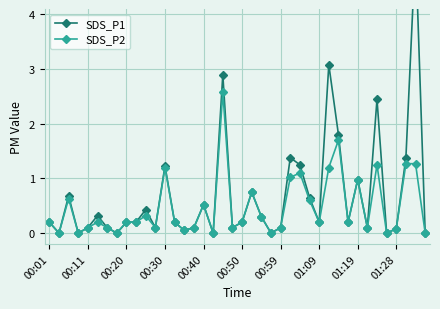

True or false: SDS_P1 has more than 0 interior local peaks.

True